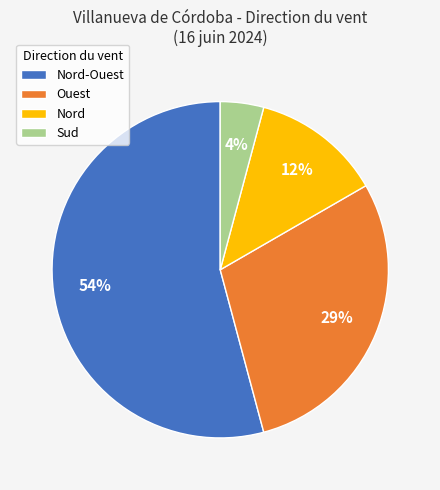

Does any single category account for the majority?

Yes